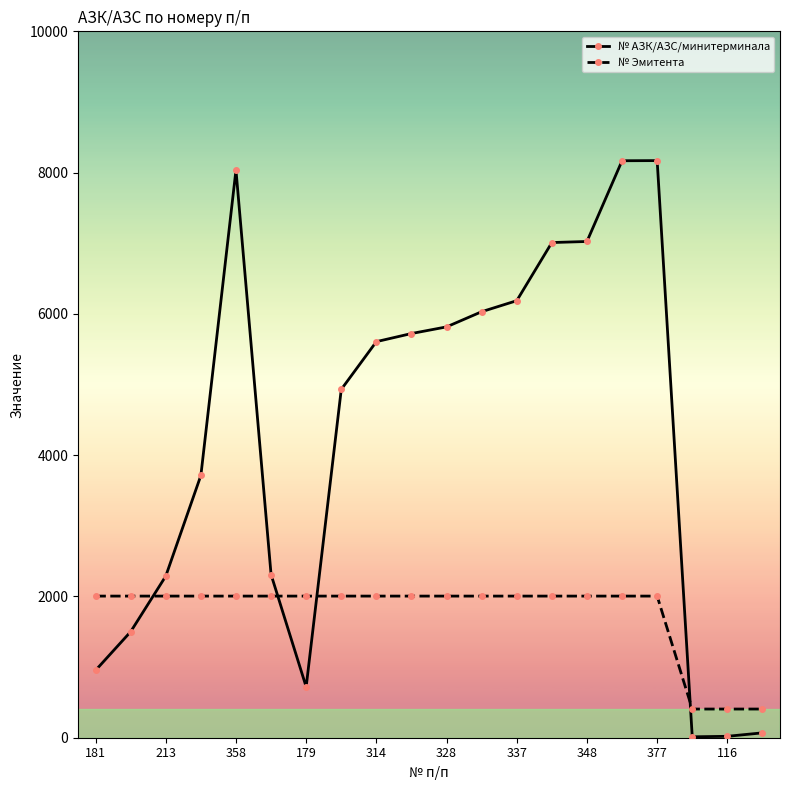

What is the lowest value of the № Эмитента series?

406